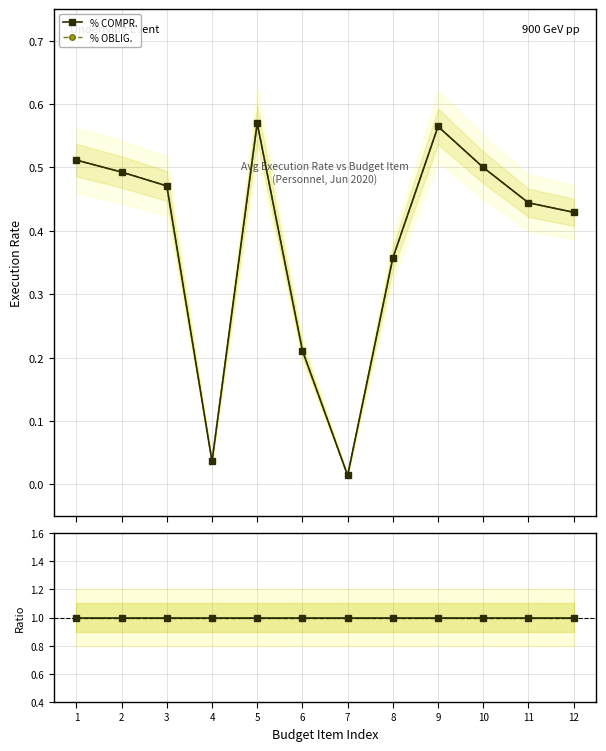

What is the value of the % COMPR. point at the 5th from the left?

0.6